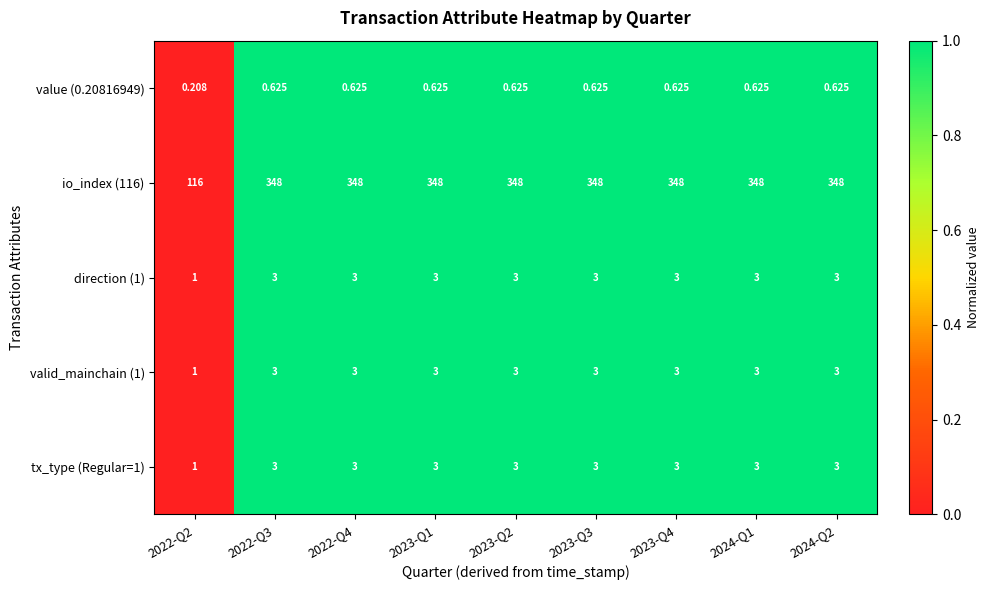

Is the value of value (0.20816949) at 2023-Q2 greater than the value of direction (1) at 2024-Q1?

No